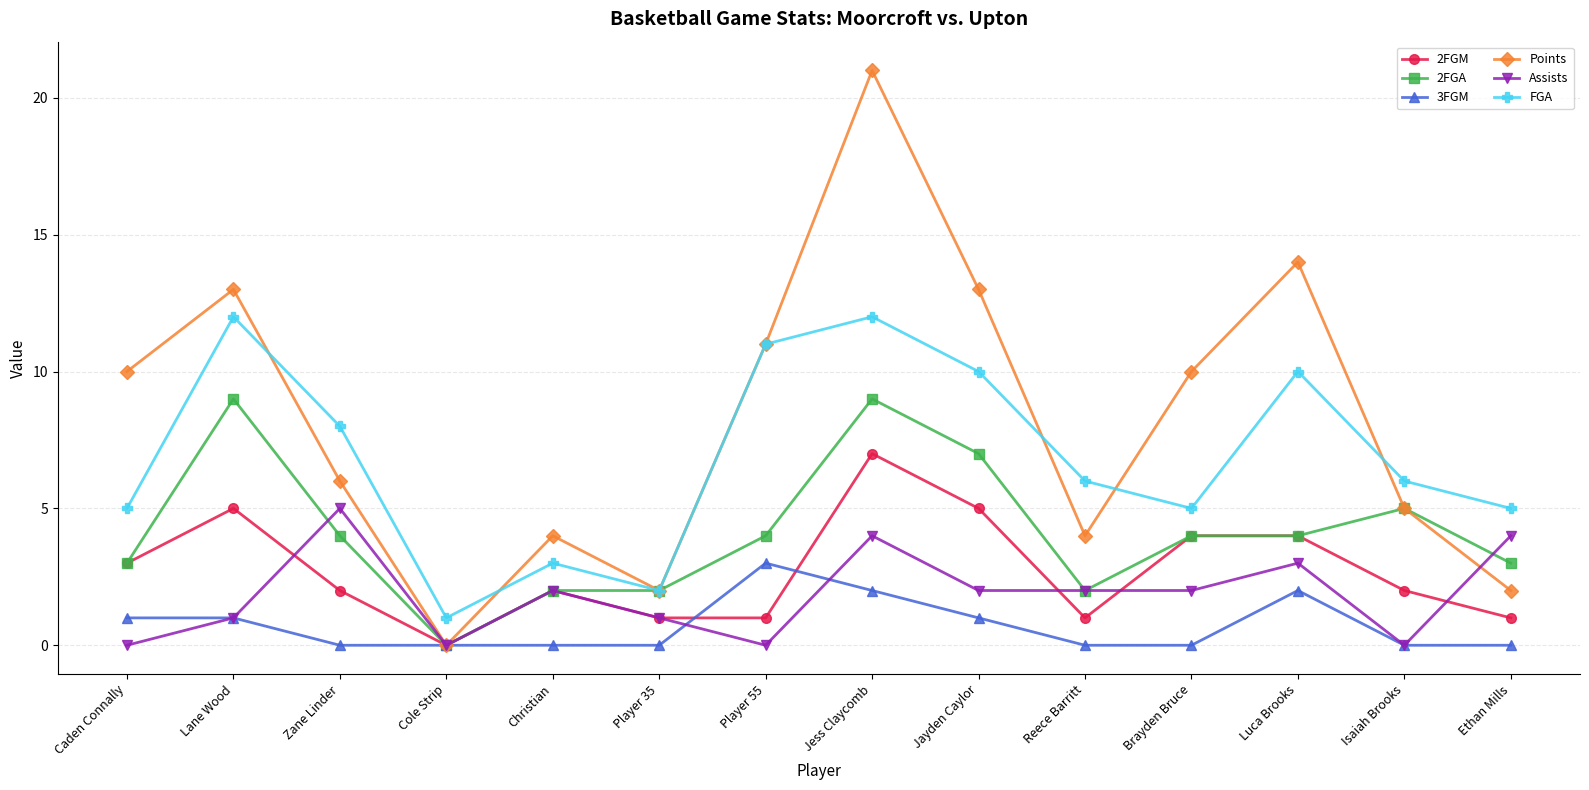

At which category is the sum across all series the highest?

Jess Claycomb